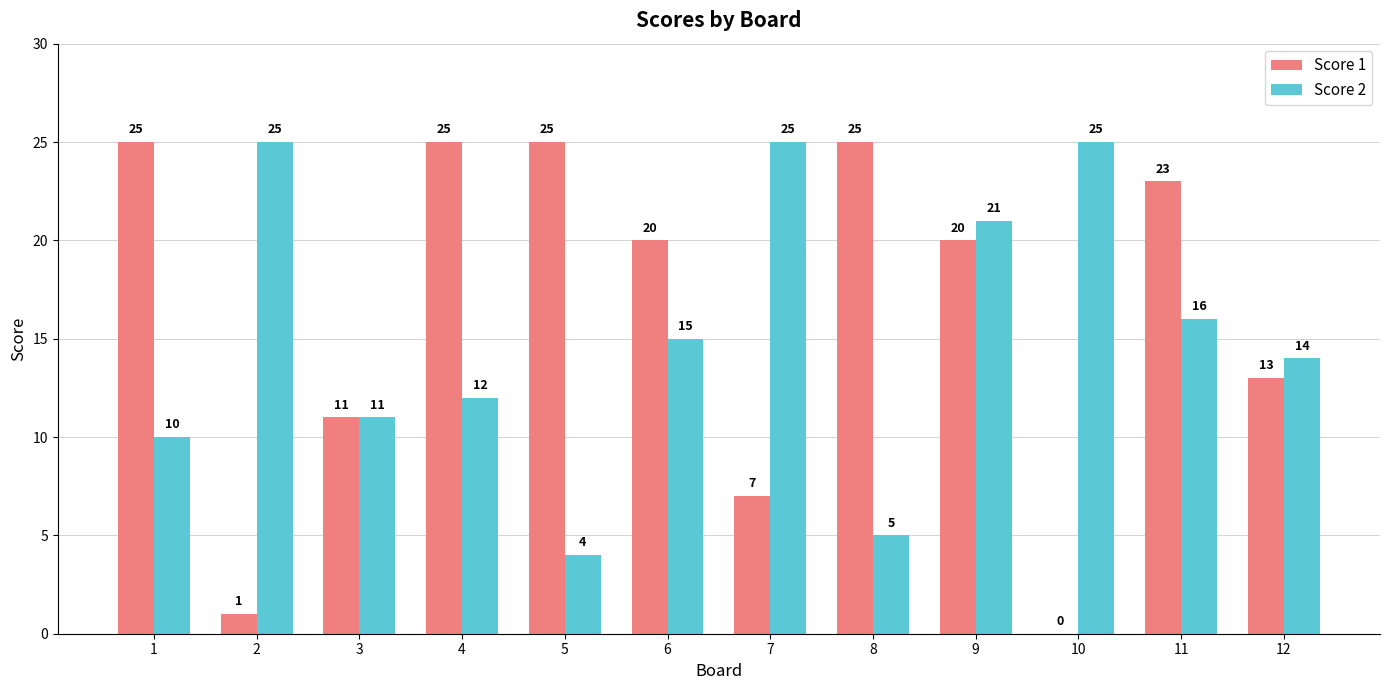

Are the bars grouped side by side (vs. stacked)?

Yes